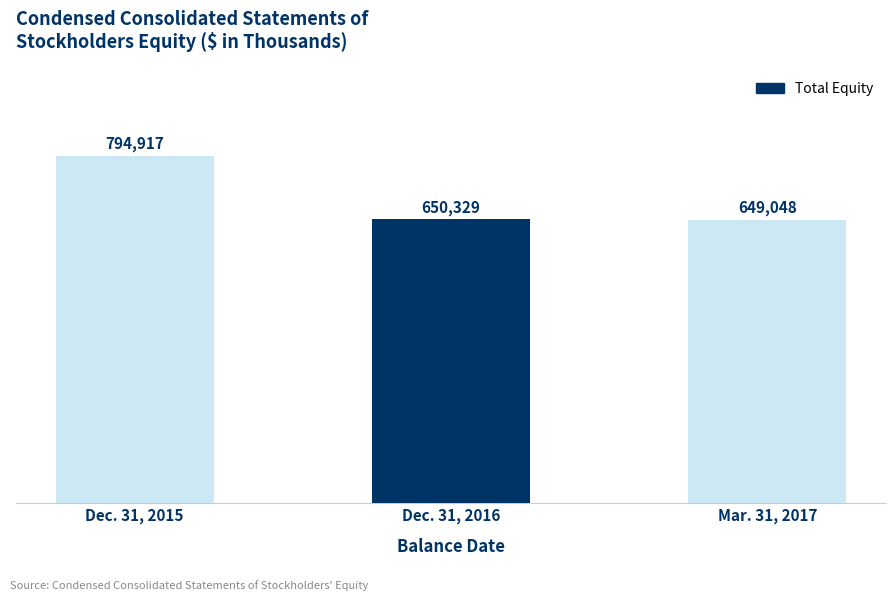

The value at Mar. 31, 2017 is 649048. True or false?

True